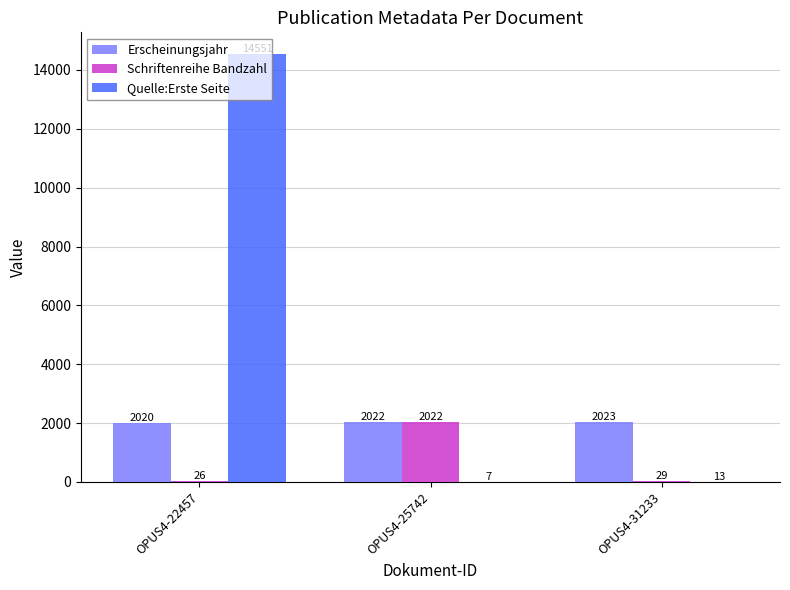

Count the number of categories in the chart.

3